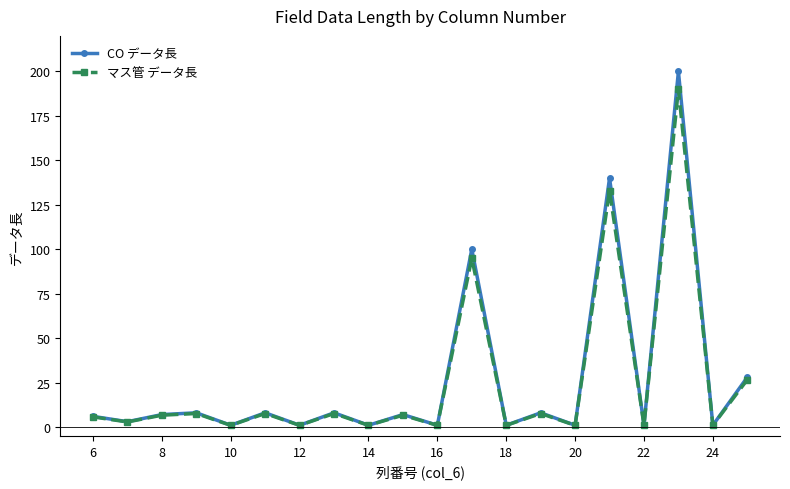

True or false: CO データ長 has more than 2 interior local peaks.

True